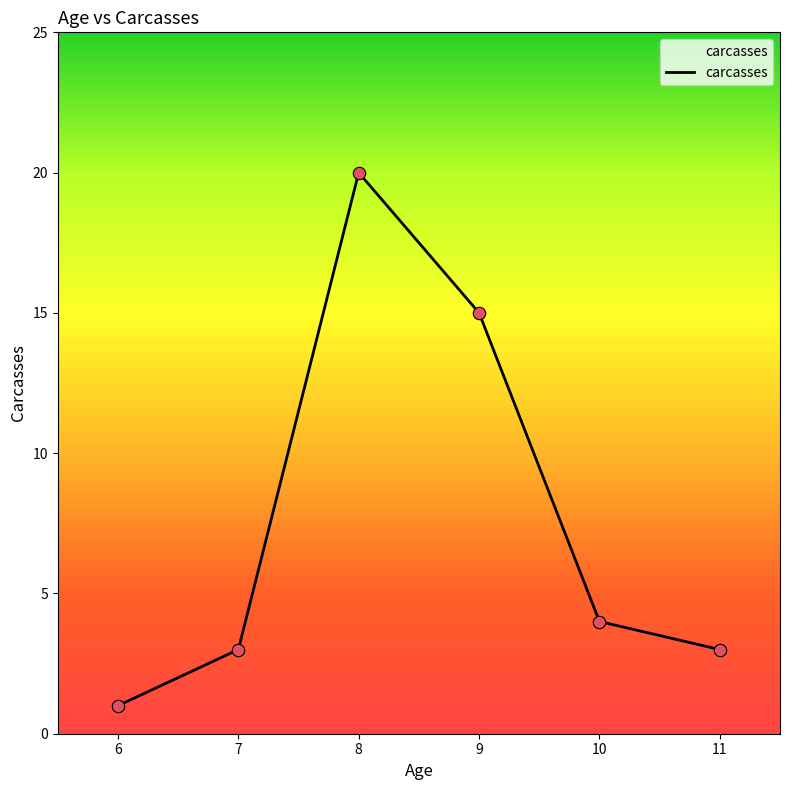

Approximately how many times larger is the value at 9 compared to 8?

0.8